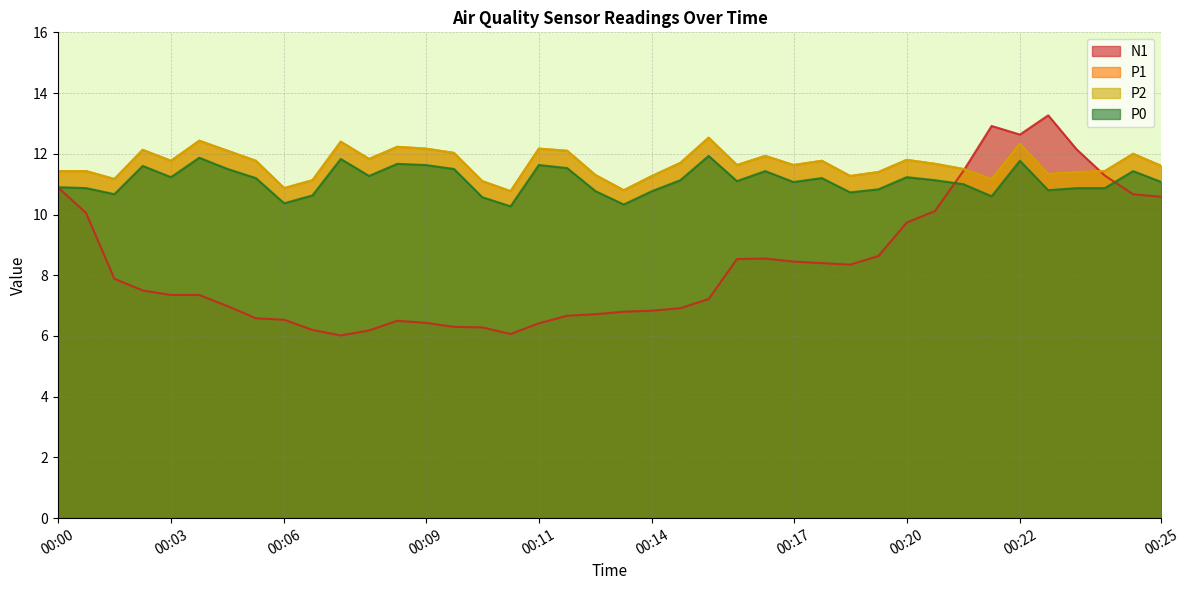

Reading left to right, what are all the values shown in this chart?

P1: 11.4	11.4	11.2	12.1	11.8	12.4	12.1	11.8	10.9	11.1	12.4	11.8	12.2	12.2	12.0	11.1	10.8	12.2	12.1	11.3	10.8	11.3	11.7	12.5	11.6	11.9	11.6	11.8	11.3	11.4	11.8	11.7	11.5	11.2	12.3	11.3	11.4	11.4	12.0	11.6
P2: 11.4	11.4	11.2	12.1	11.8	12.4	12.1	11.8	10.9	11.1	12.4	11.8	12.2	12.2	12.0	11.1	10.8	12.2	12.1	11.3	10.8	11.3	11.7	12.5	11.6	11.9	11.6	11.8	11.3	11.4	11.8	11.7	11.5	11.2	12.3	11.3	11.4	11.4	12.0	11.6
P0: 10.9	10.9	10.7	11.6	11.2	11.9	11.5	11.2	10.4	10.6	11.8	11.3	11.7	11.6	11.5	10.6	10.3	11.6	11.5	10.8	10.3	10.8	11.1	11.9	11.1	11.4	11.1	11.2	10.7	10.8	11.2	11.1	11.0	10.6	11.8	10.8	10.9	10.9	11.4	11.1
N1: 10.9	10.1	7.9	7.5	7.4	7.4	7.0	6.6	6.5	6.2	6.0	6.2	6.5	6.4	6.3	6.3	6.1	6.4	6.7	6.7	6.8	6.8	6.9	7.2	8.5	8.6	8.5	8.4	8.3	8.6	9.7	10.1	11.4	12.9	12.6	13.3	12.2	11.3	10.7	10.6